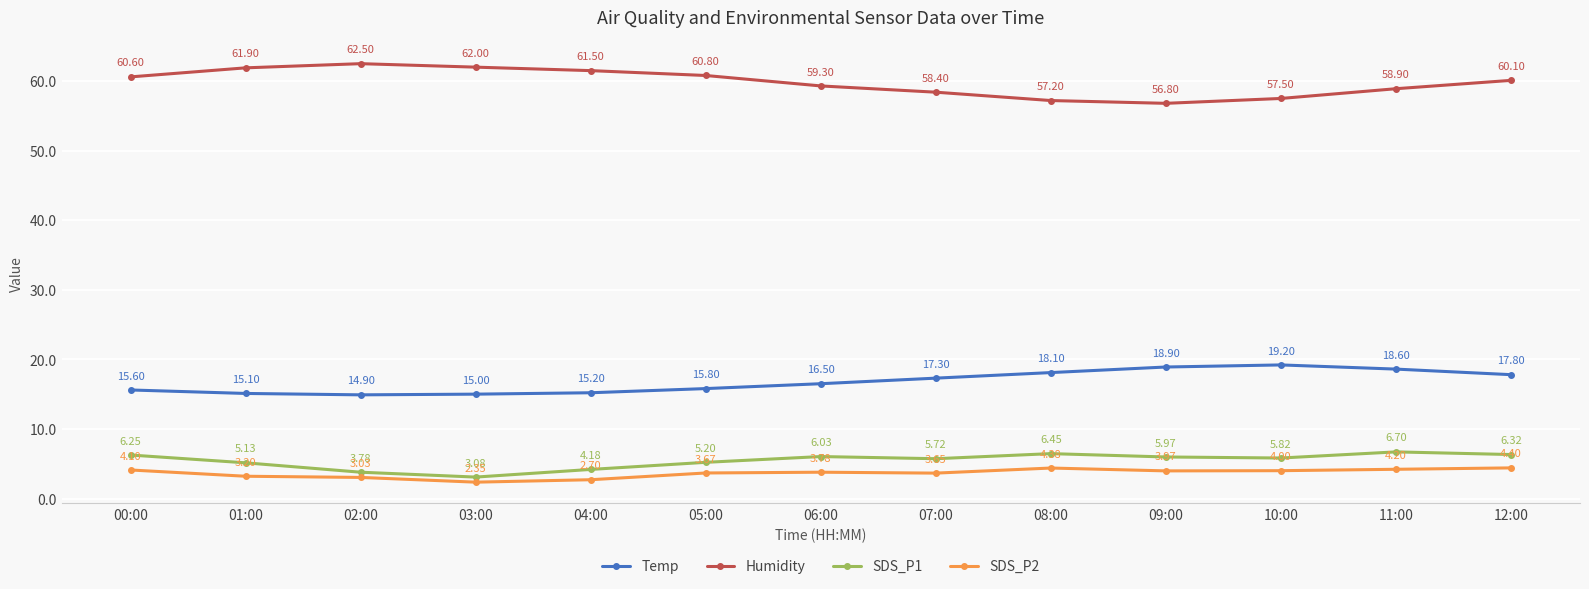

Which series changed the most between 06:00 and 08:00?

Humidity